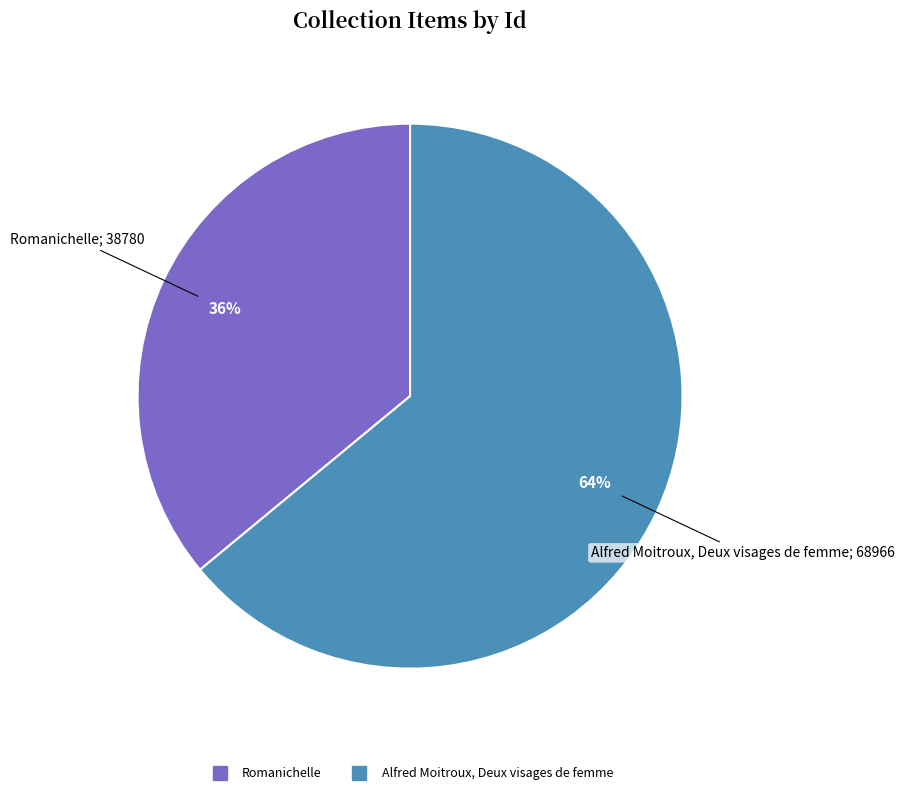

Count the number of slices in the pie.

2